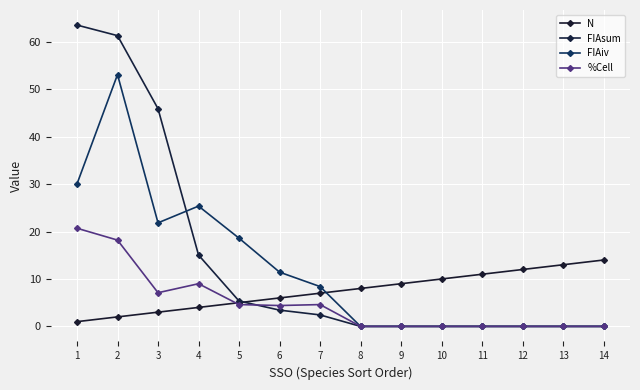

What is the value of the %Cell point at the 1st from the left?

20.7